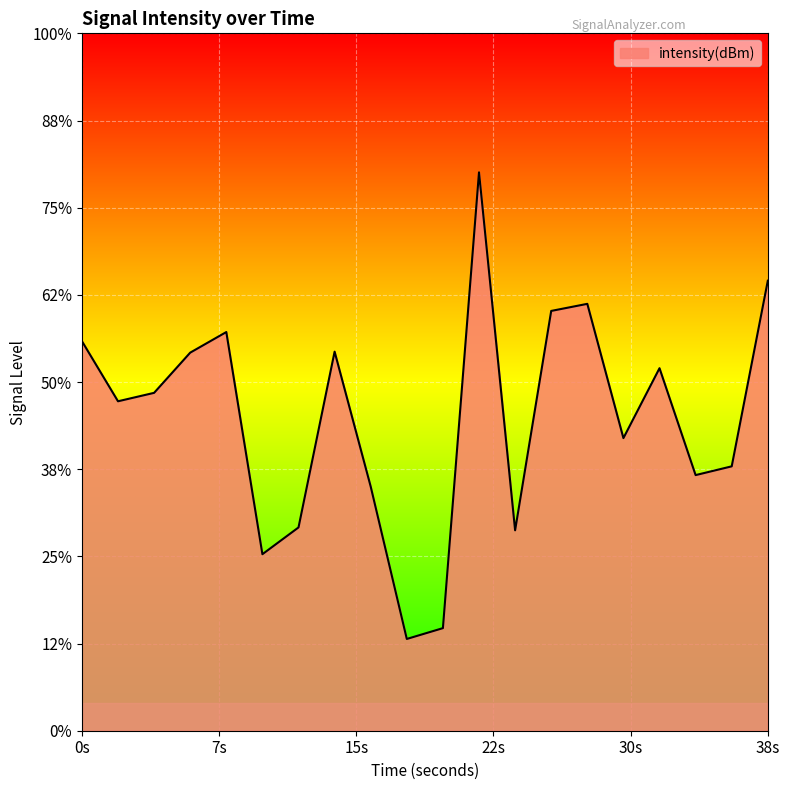

Does the chart display data point markers on the line(s)?

No